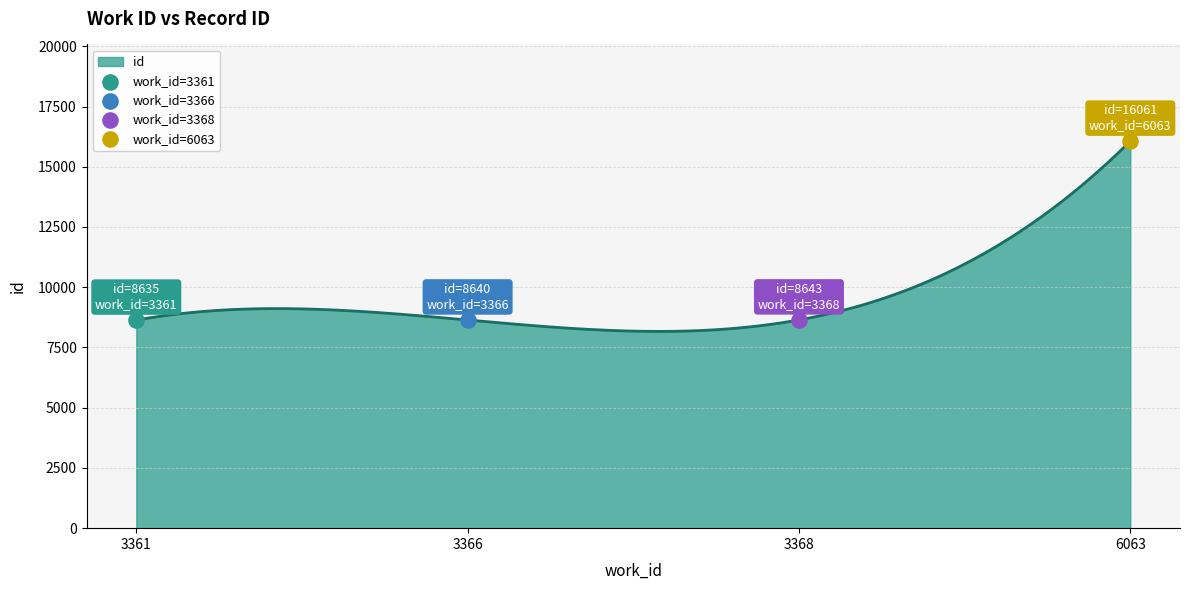

What is the ratio of the value at 6063 to the value at 3361?

1.9